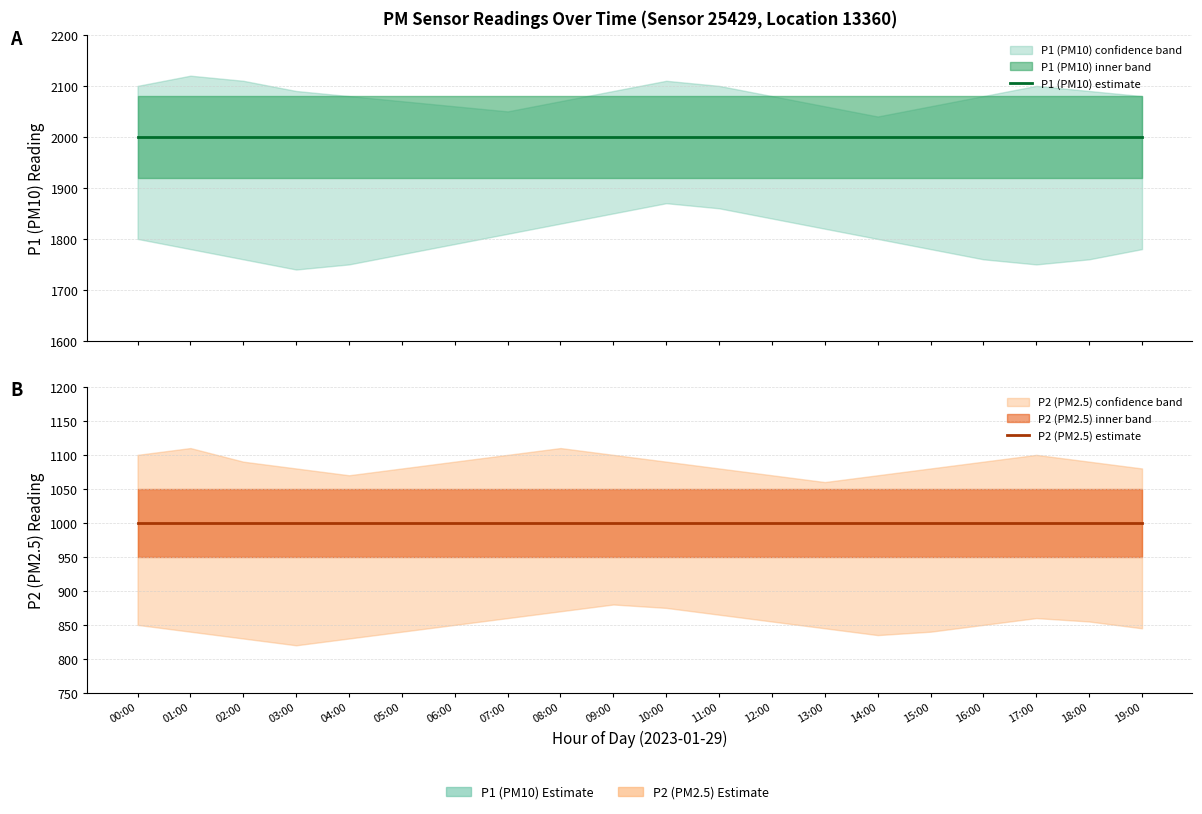

Which series has the widest spread of values?

P1 (PM10) estimate